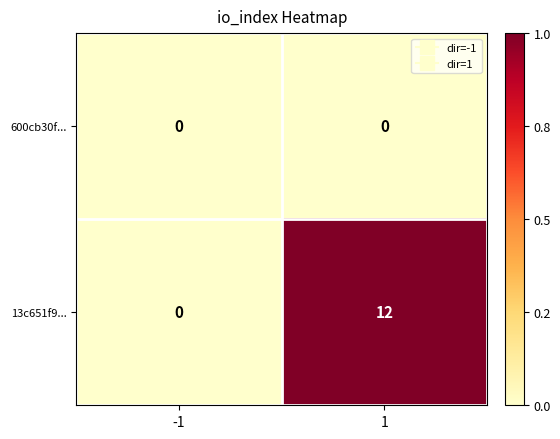

Rank the series by their average value, from highest to lowest.

13c651f9..., 600cb30f...